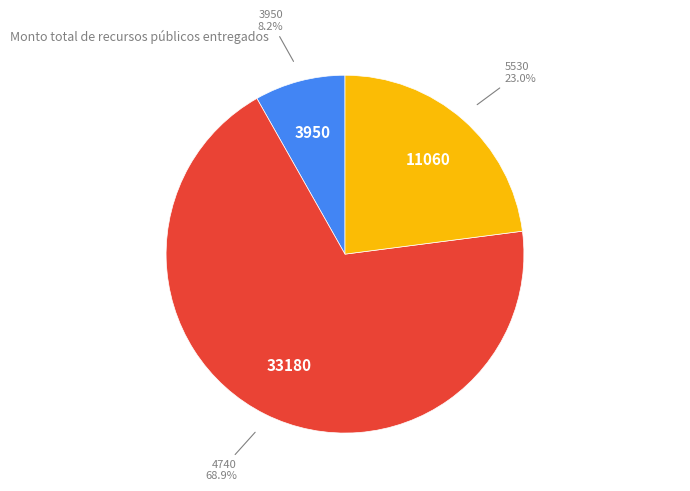

Does any single category account for the majority?

Yes